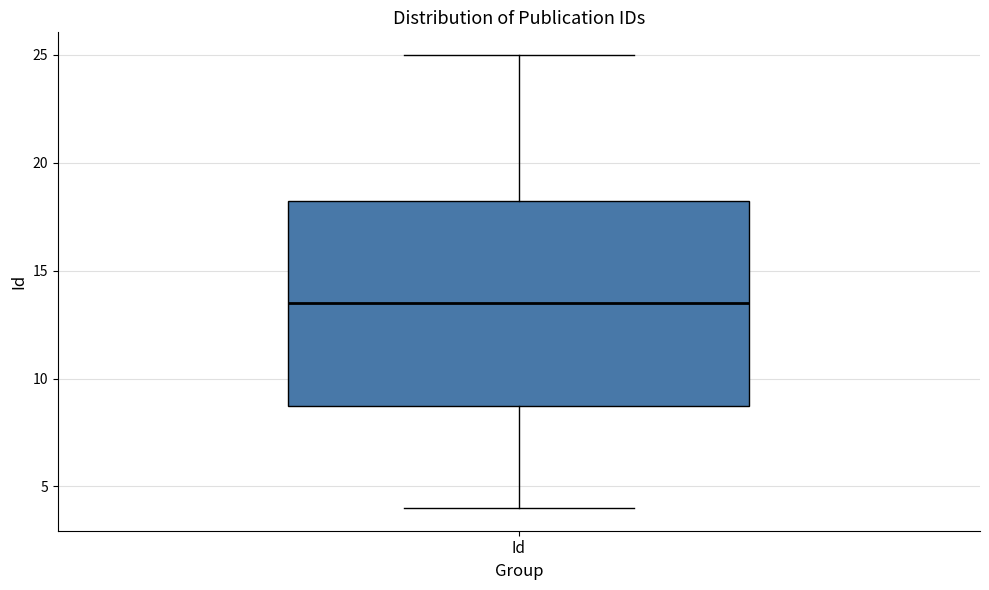

Transcribe this box plot: give where the median line is, the range the box spans, and where the two whiskers end, as read against the y-axis. The values are not printed on the chart, so give them approximately, as read against the axis.

median 13.5, box 9.0 to 18.5, whiskers 4.0 to 25.0